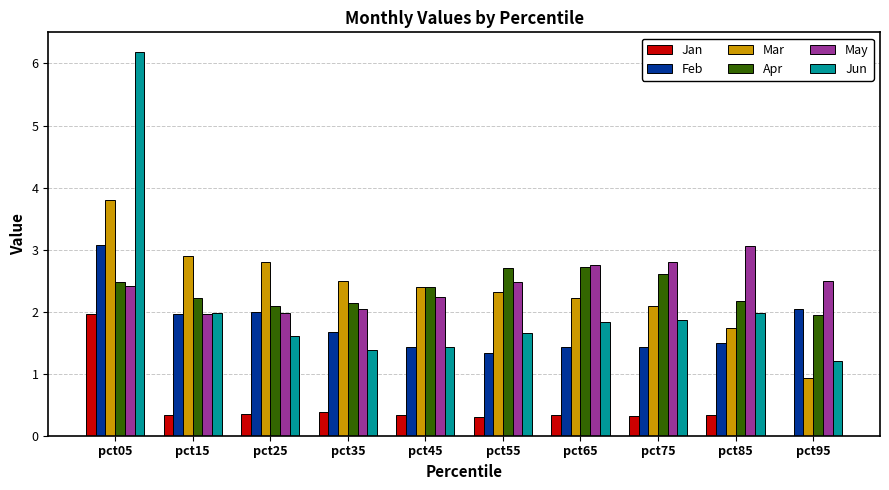

The value of Jan at pct15 is 0.3. True or false?

True